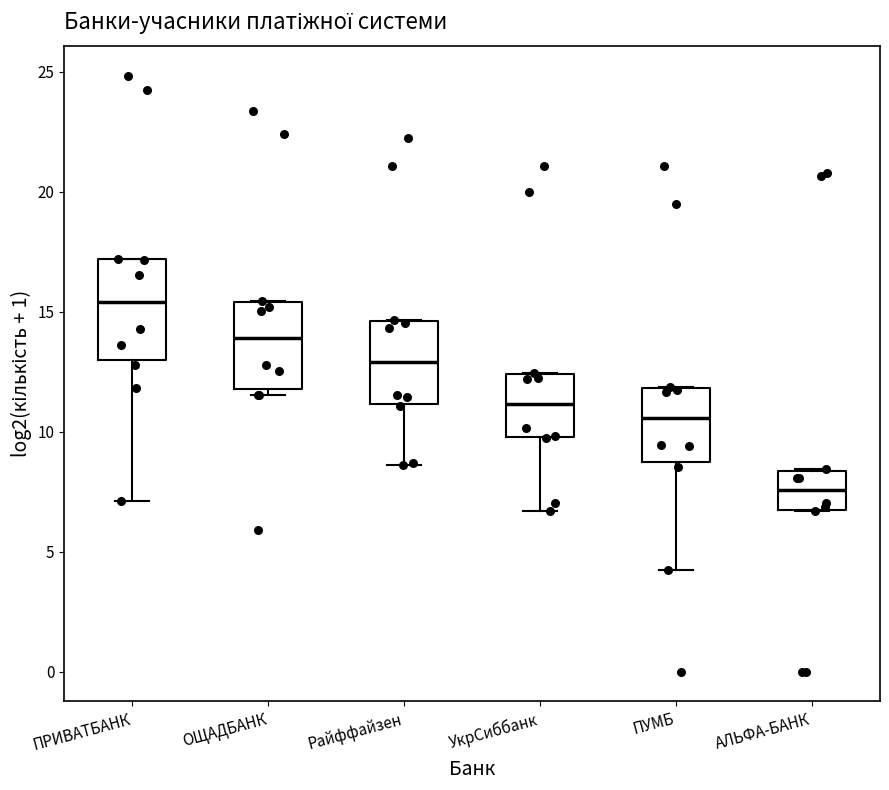

Which box has the lowest median line?

АЛЬФА-БАНК